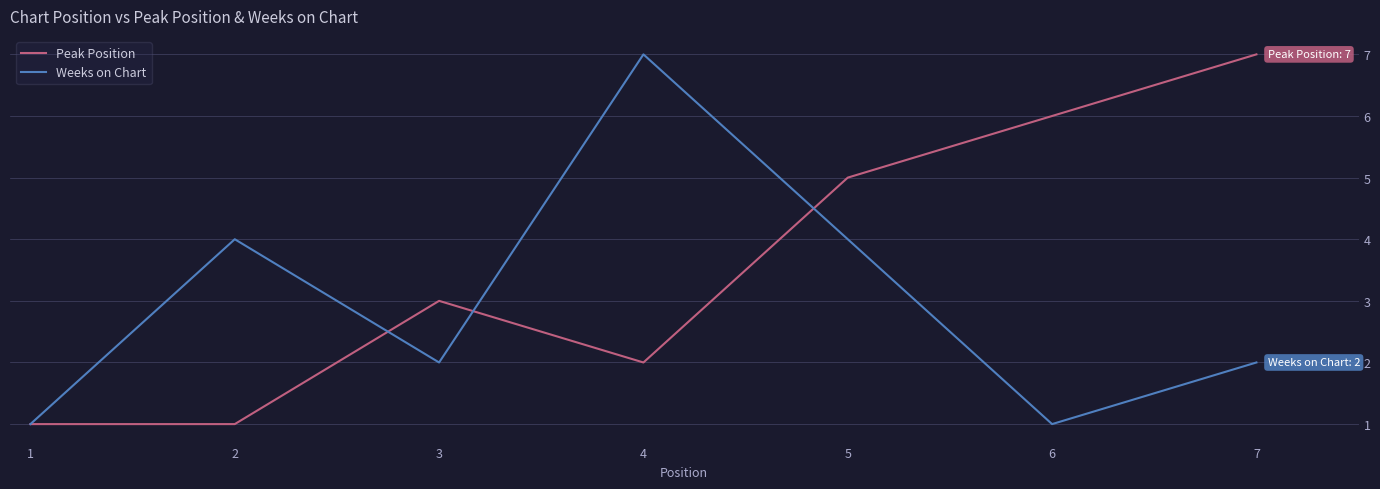

What is the maximum value for Weeks on Chart?

7